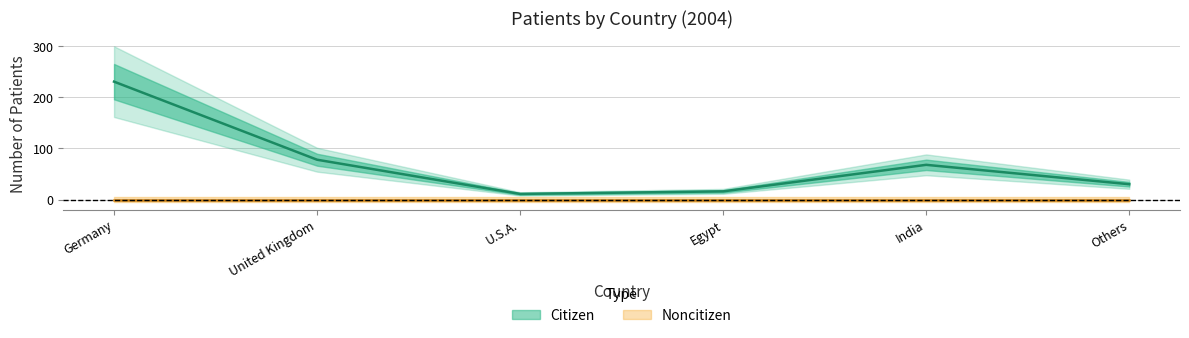

What is the difference between the values at United Kingdom and India?

10